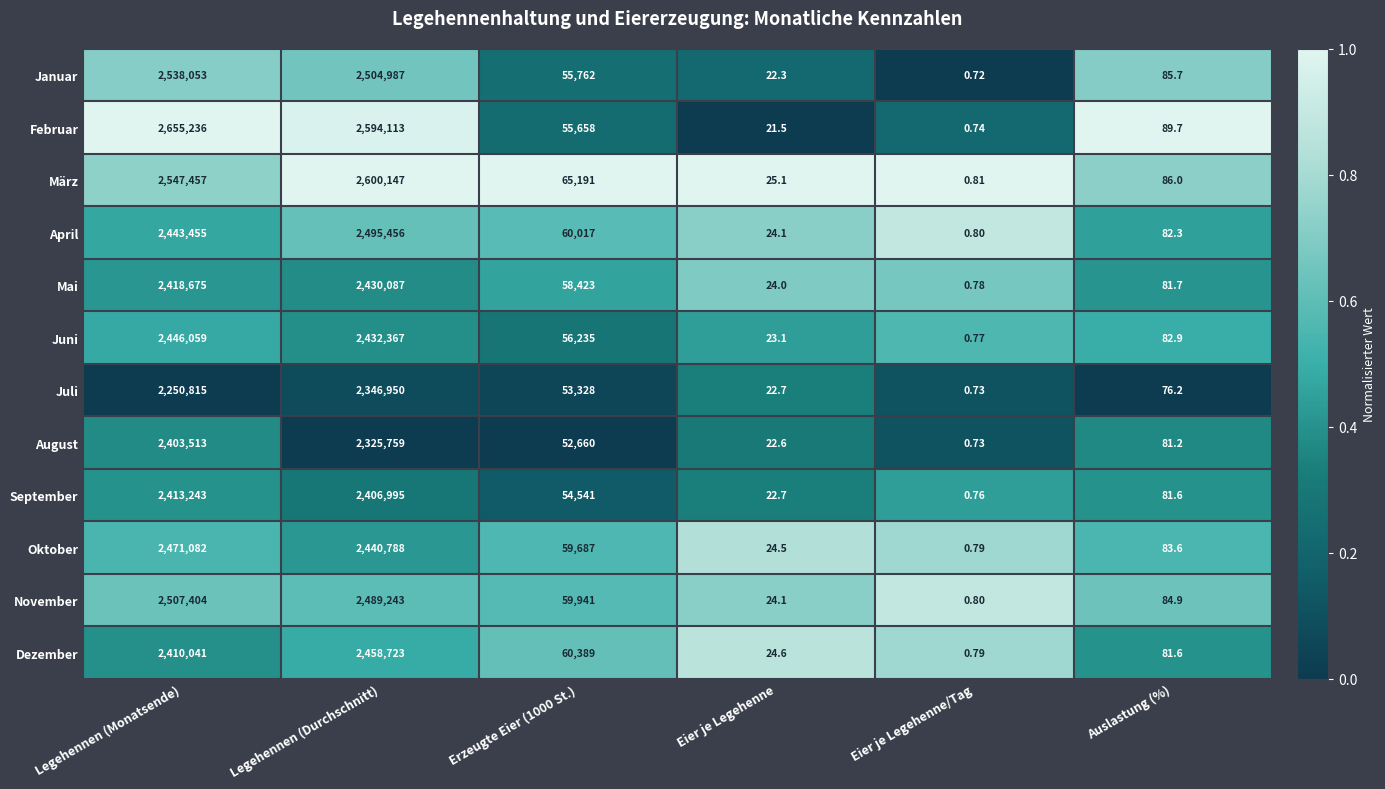

At which label does Juni first exceed 56235?

Legehennen (Monatsende)